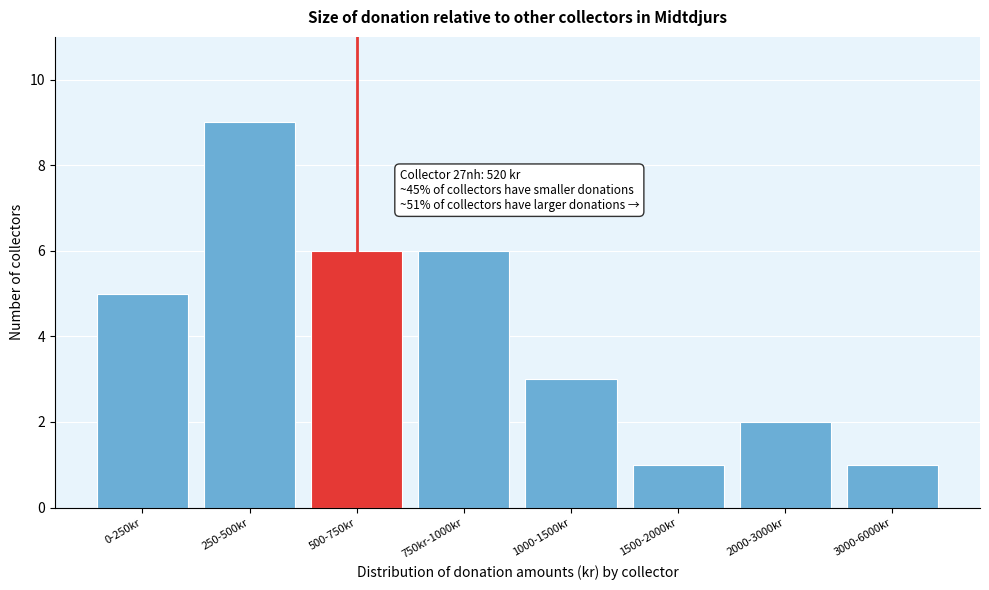

Reading left to right, list all the values displayed in this chart.

0-250kr=5	250-500kr=9	500-750kr=6	750kr-1000kr=6	1000-1500kr=3	1500-2000kr=1	2000-3000kr=2	3000-6000kr=1